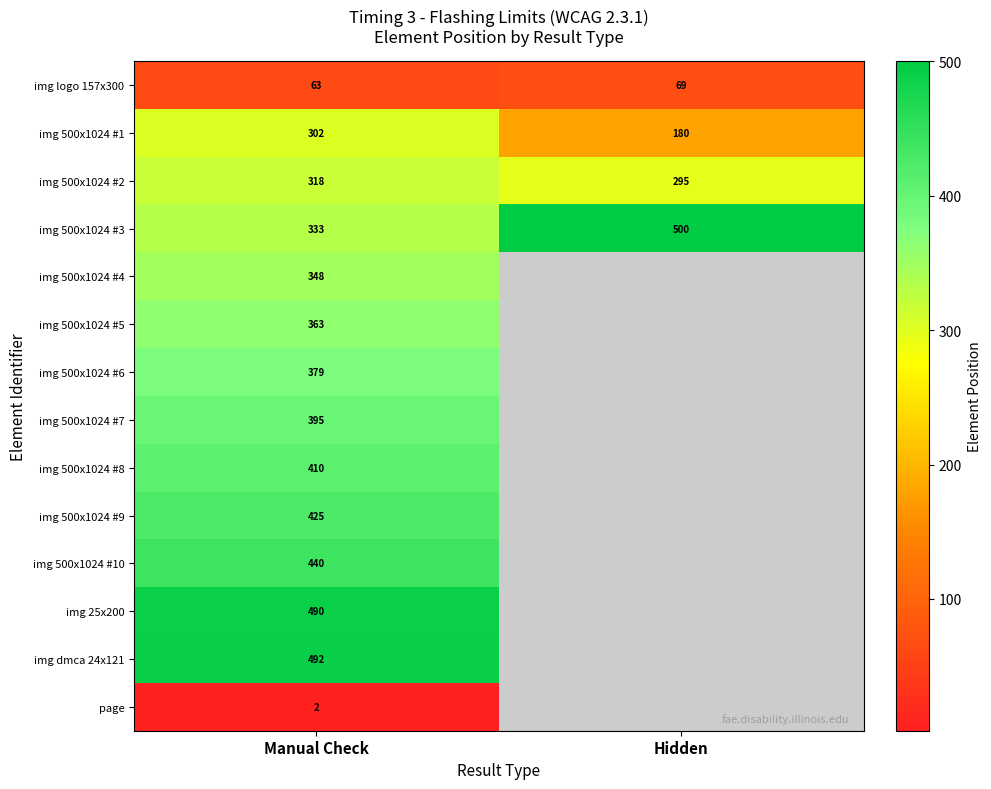

What is the sum of all img logo 157x300 values?

132